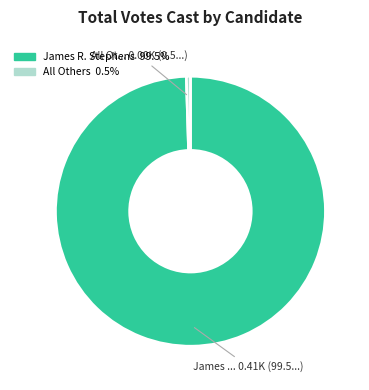

Which has a higher value, All Others or James R. Stephens?

James R. Stephens